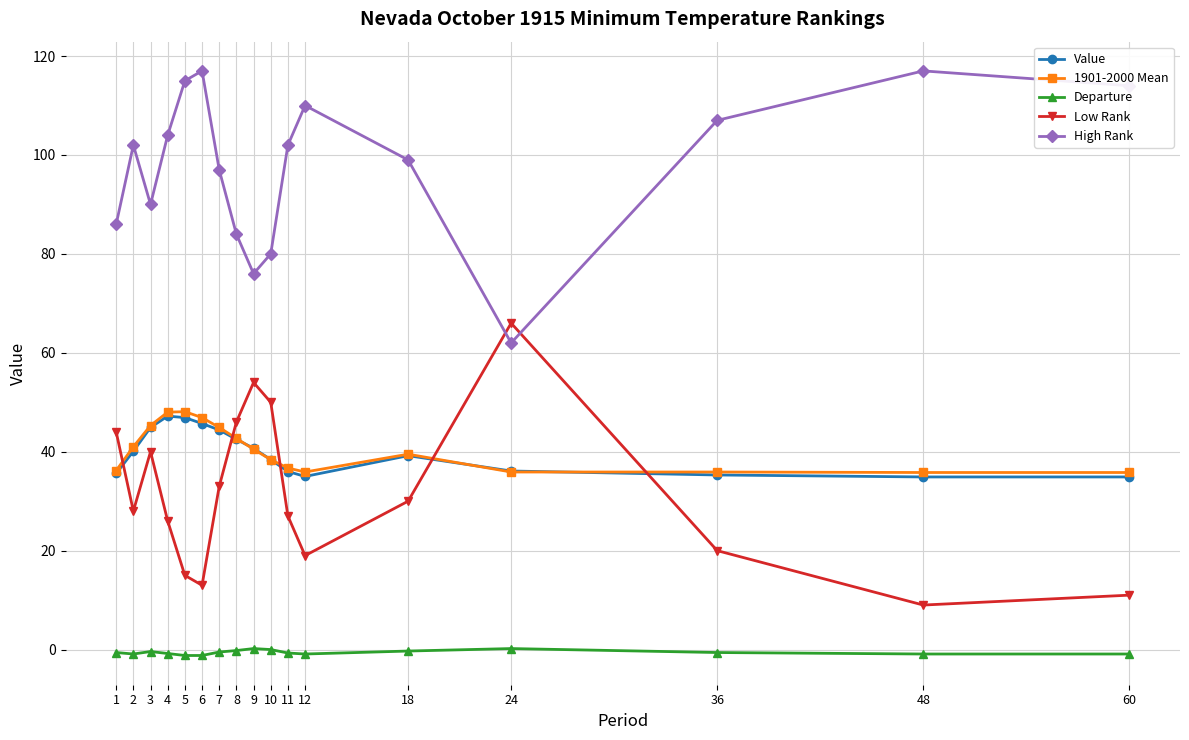

What is the difference between the Departure values at 3 and 11?

0.3